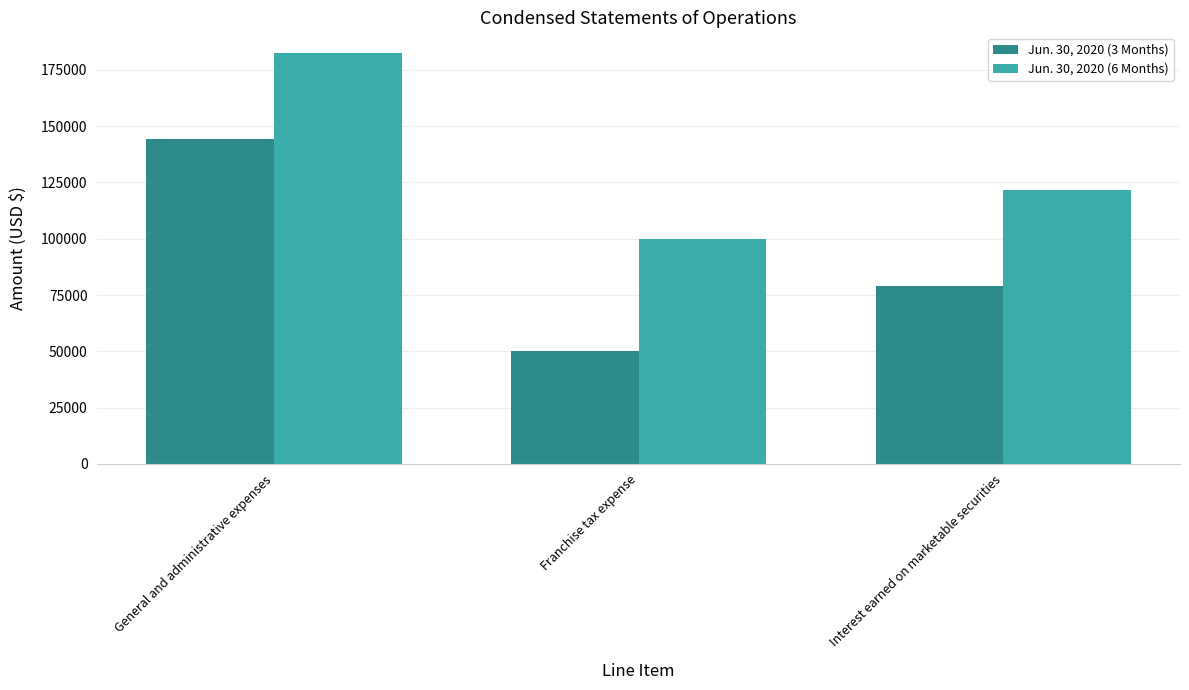

At which label does Jun. 30, 2020 (3 Months) first exceed 78823?

General and administrative expenses